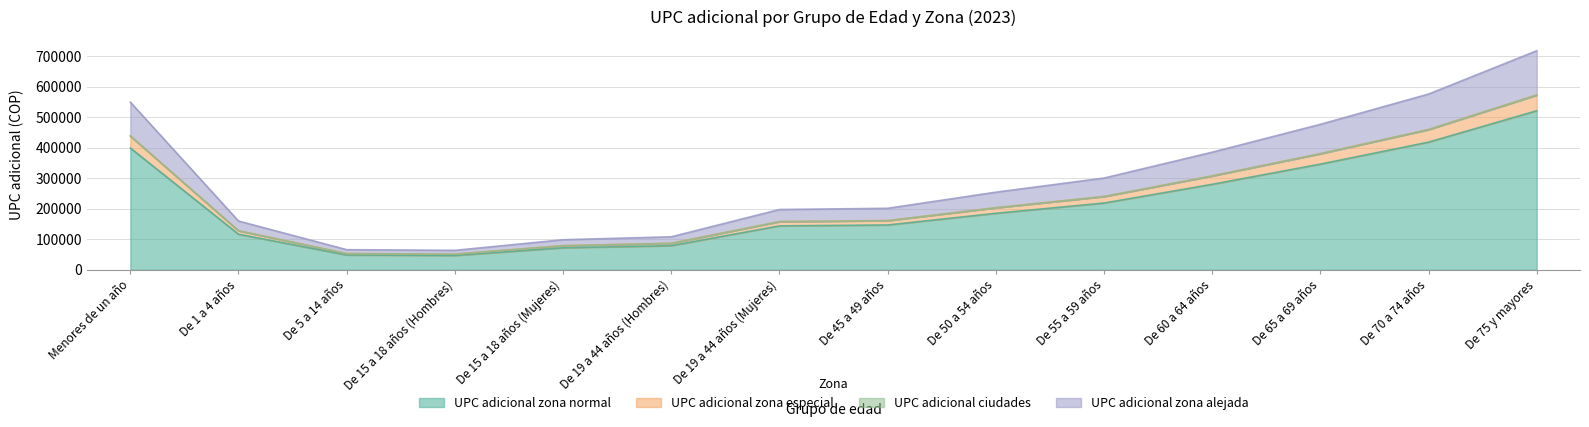

What is the total value across all series at Menores de un año?

1824800